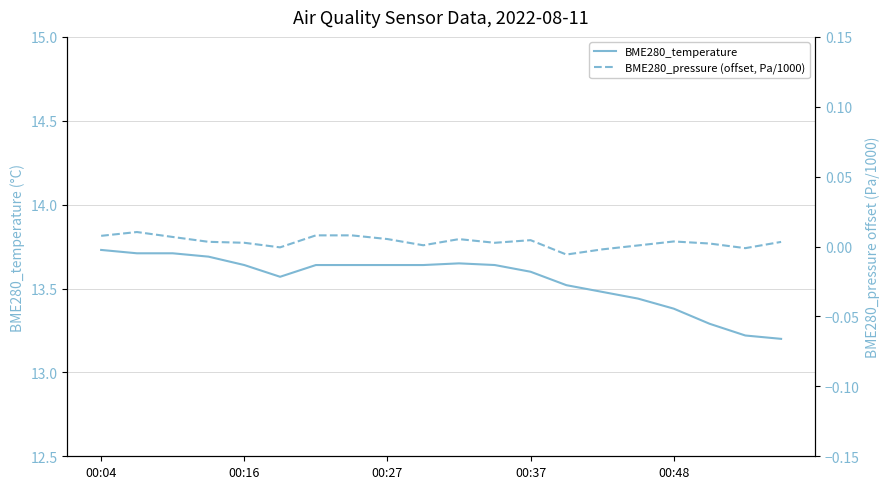

Is the value of BME280_temperature at 00:48 greater than the value of BME280_pressure (offset, Pa/1000) at 9?

Yes